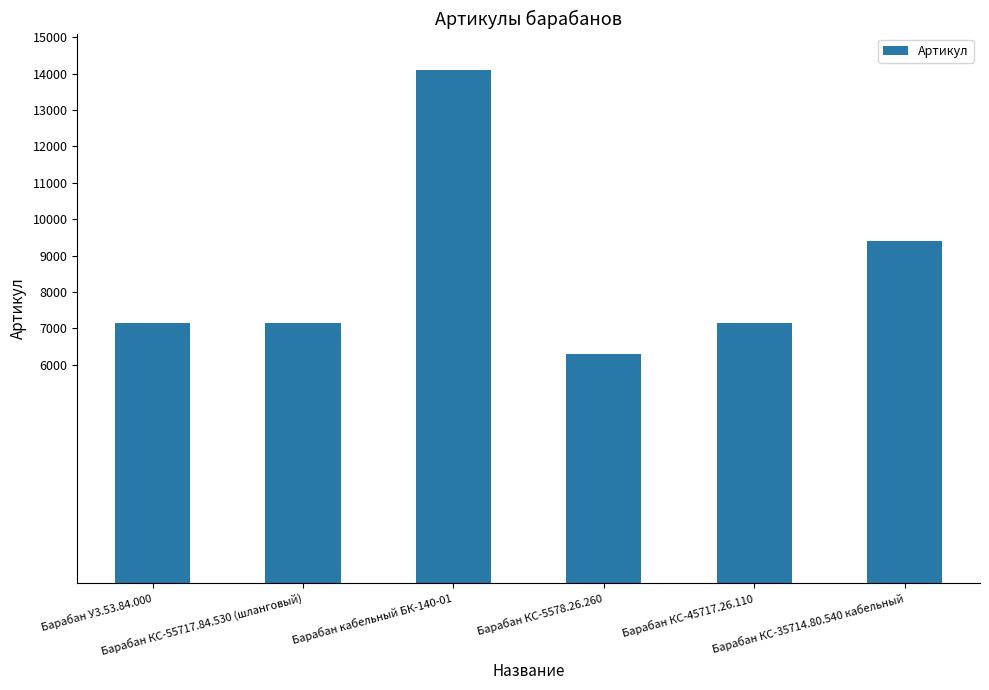

What is the difference between the maximum and minimum values?

7797